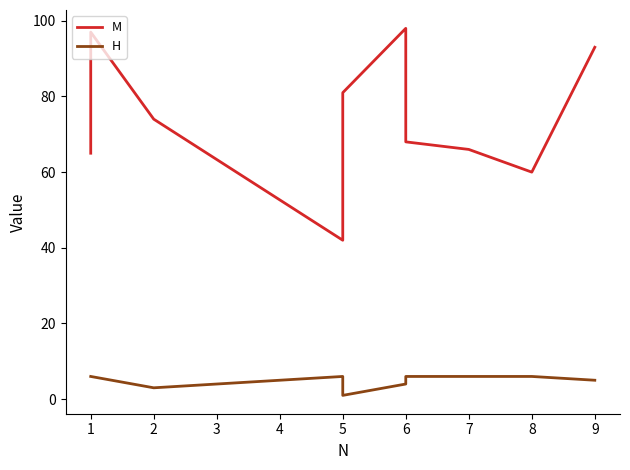

What is the minimum value shown in the chart?

1